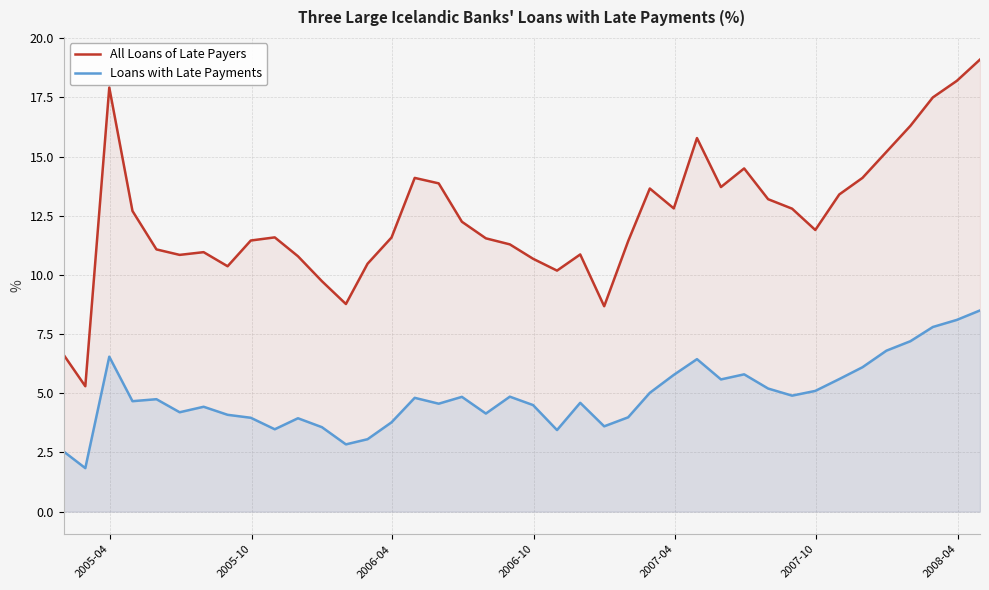

What is the smallest value displayed?

1.8